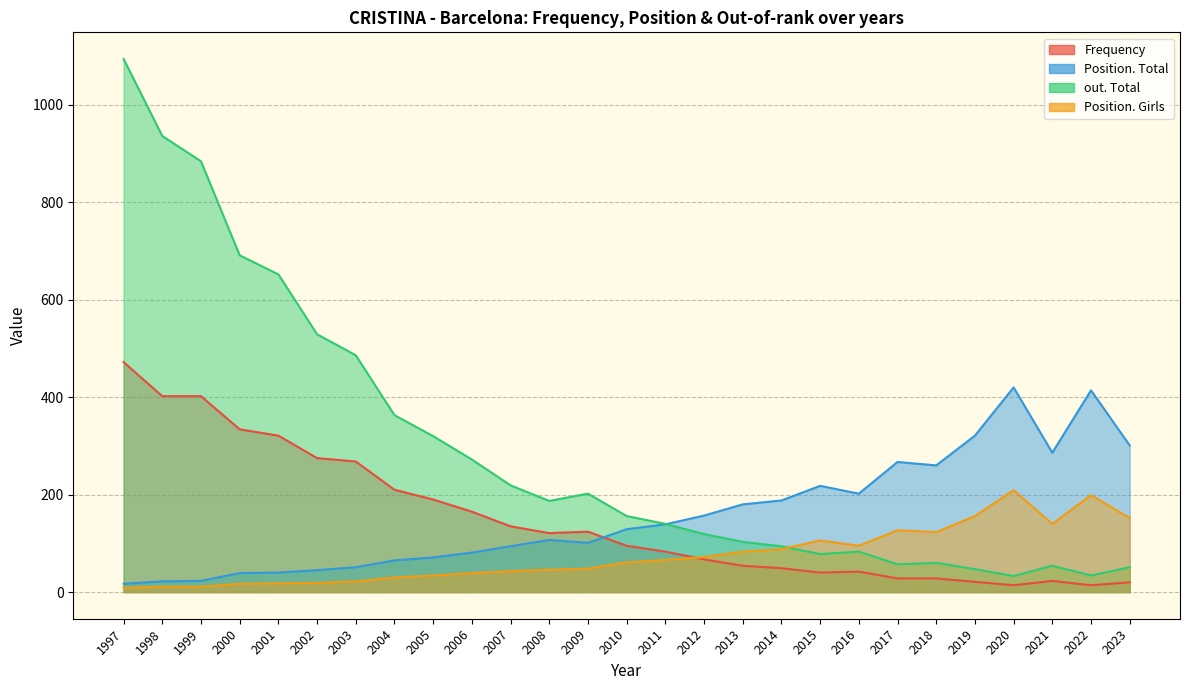

Is the value of out. Total at 2000 greater than the value of Position. Total at 2018?

Yes